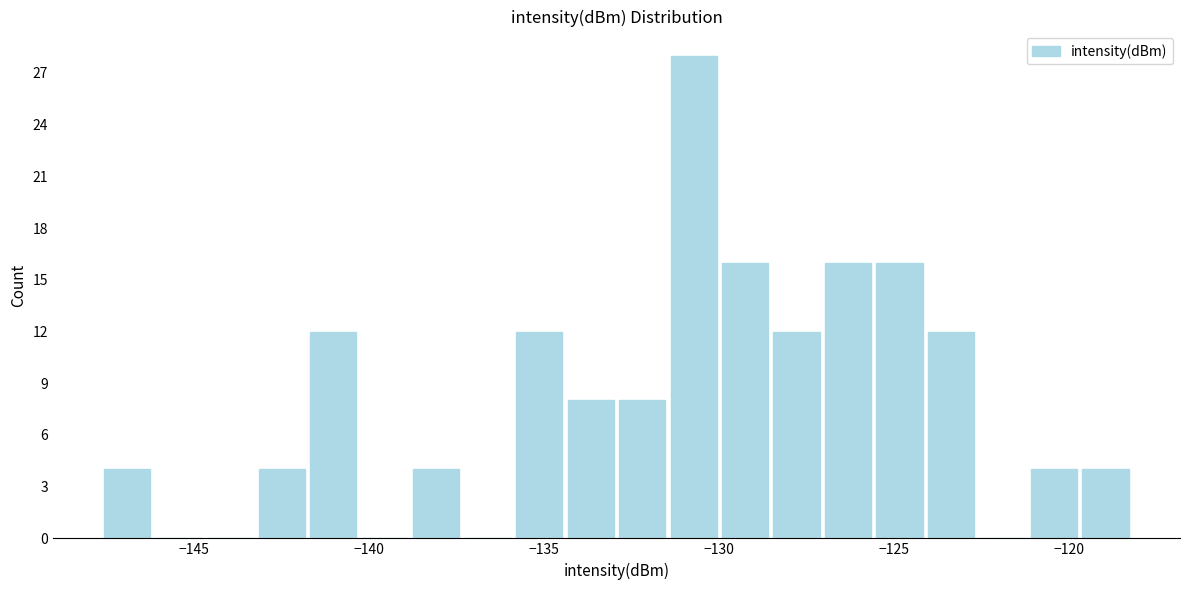

Read against the x-axis, roughly where is the centre of the tallest bar?

-130.5